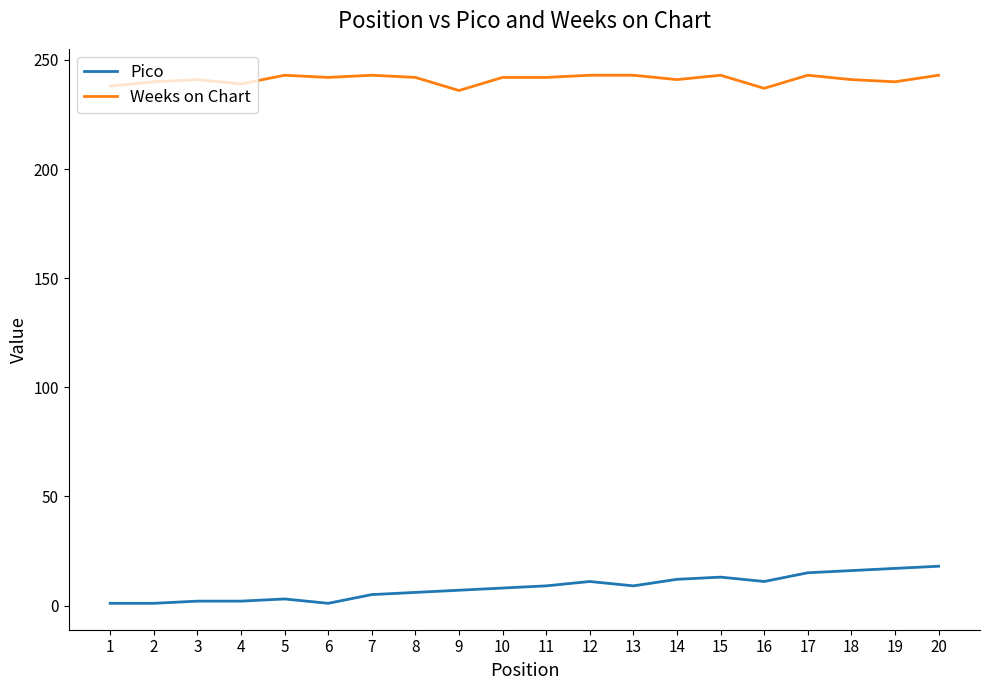

Rank the series by their average value, from highest to lowest.

Weeks on Chart, Pico